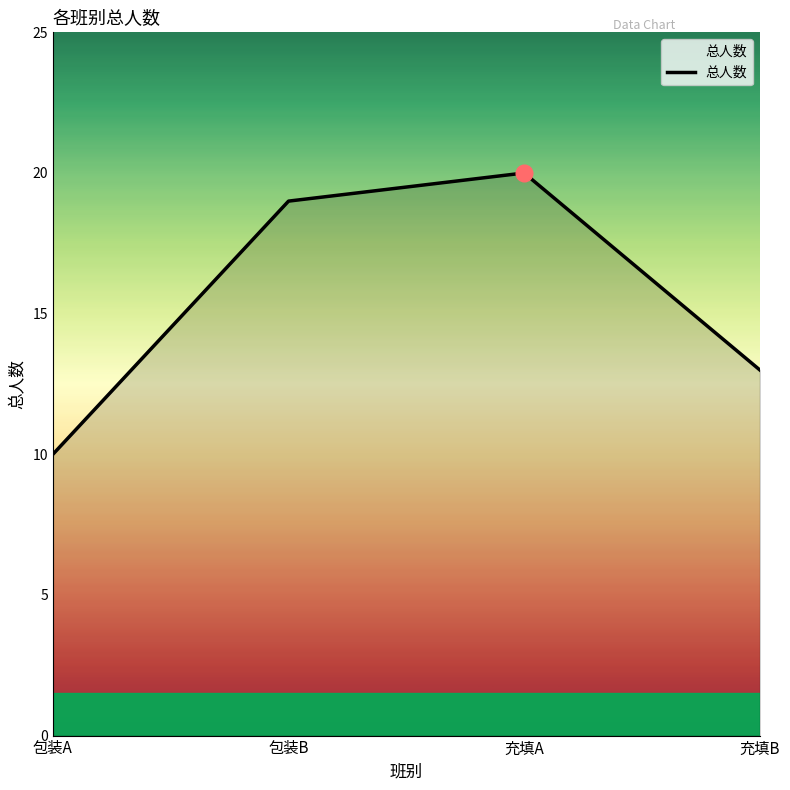

What is the difference between the second highest and second lowest values?

6